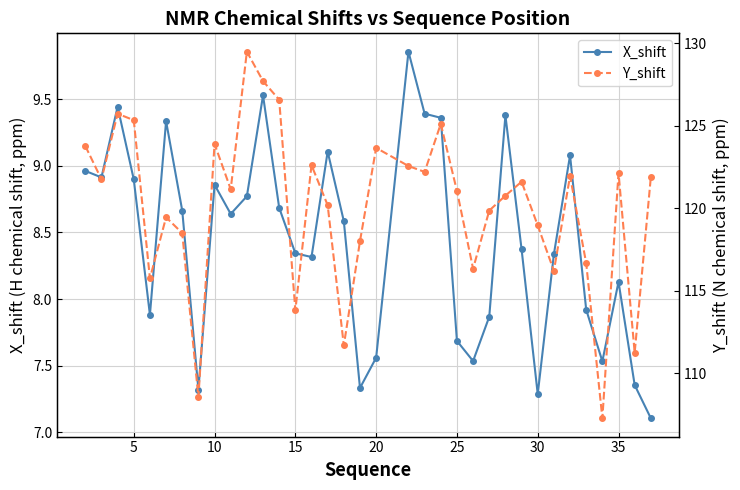

Is it true that Y_shift equals 74.8 at 10?

False